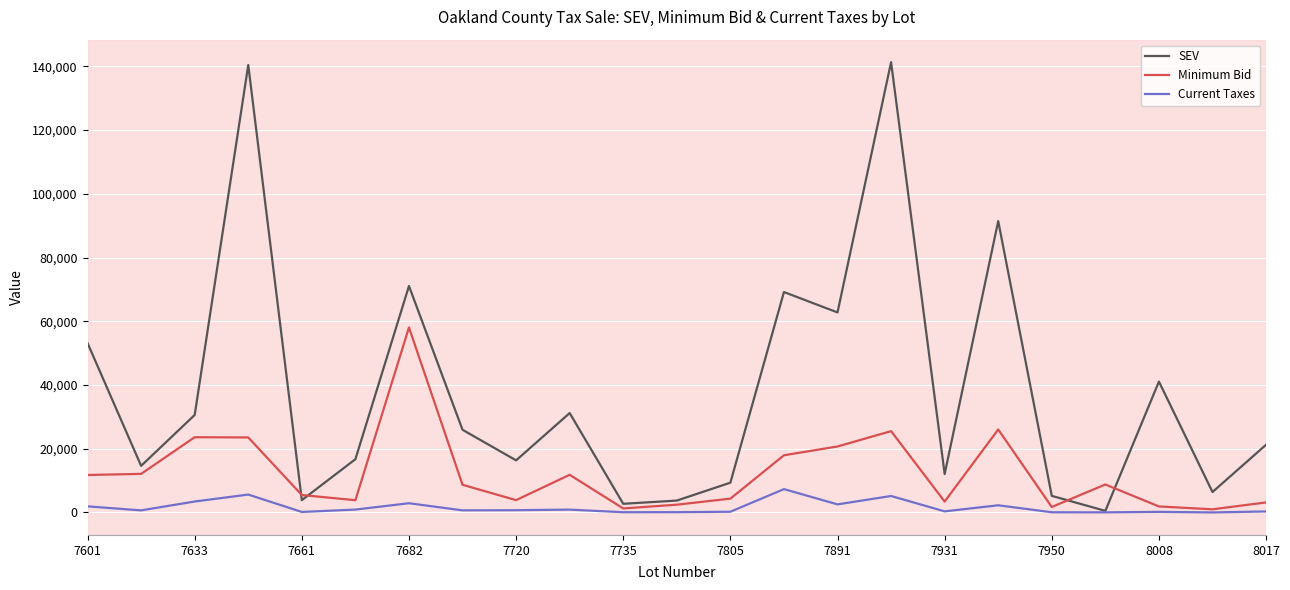

Rank the series by their maximum value, from lowest to highest.

Current Taxes, Minimum Bid, SEV